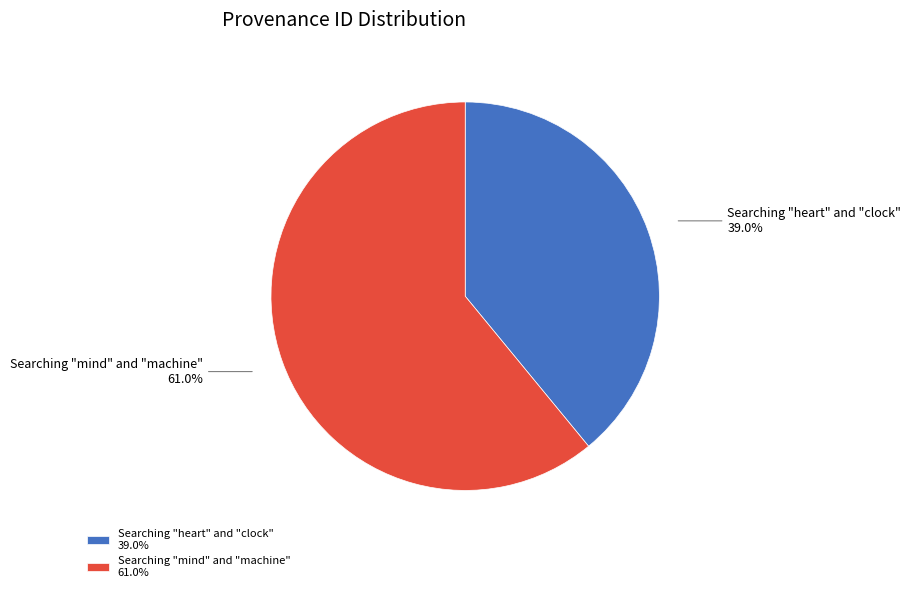

How many slices are in this pie chart?

2